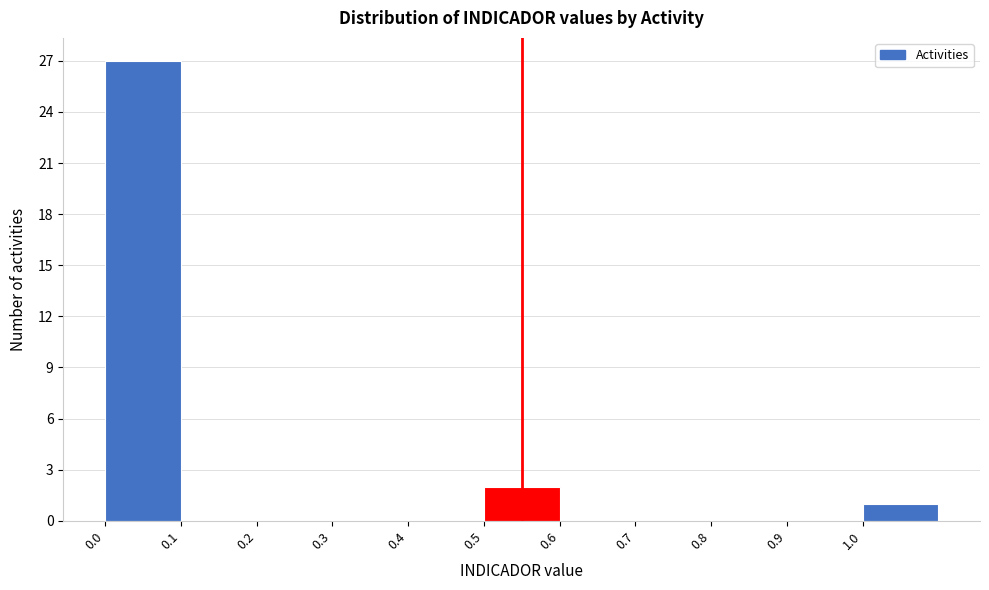

Reading left to right, transcribe this chart: for each bar, give the range it covers on the x-axis and its height. The values are not printed on the chart, so give them approximately, as read against the axis.

0.0 to 0.1: 27
0.1 to 0.2: 0
0.2 to 0.3: 0
0.3 to 0.4: 0
0.4 to 0.5: 0
0.5 to 0.6: 2
0.6 to 0.7: 0
0.7 to 0.8: 0
0.8 to 0.9: 0
0.9 to 1.0: 0
1.0 to 1.1: 1